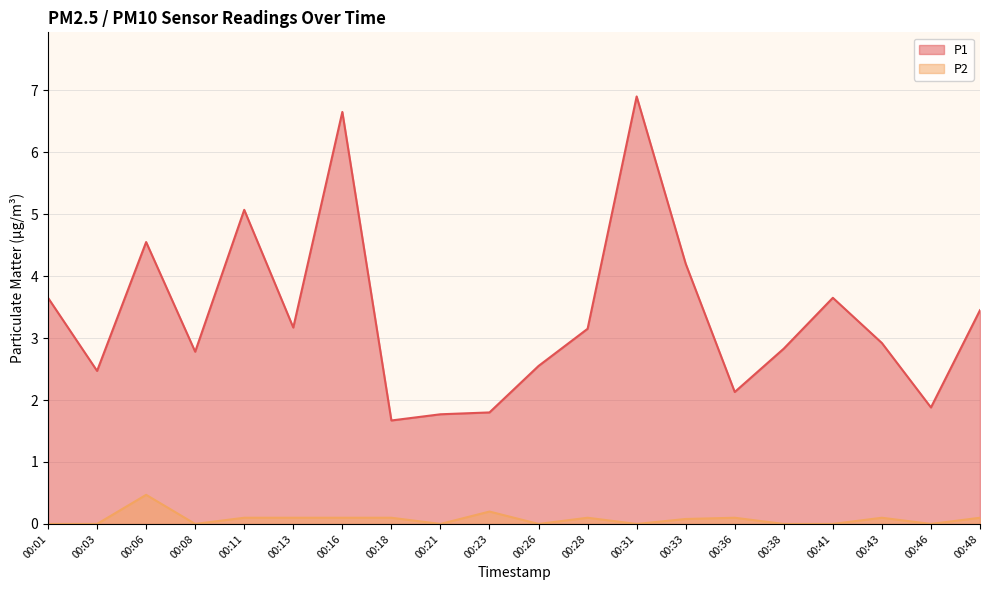

What is the spread (max minus min) of values at 00:01?

3.6